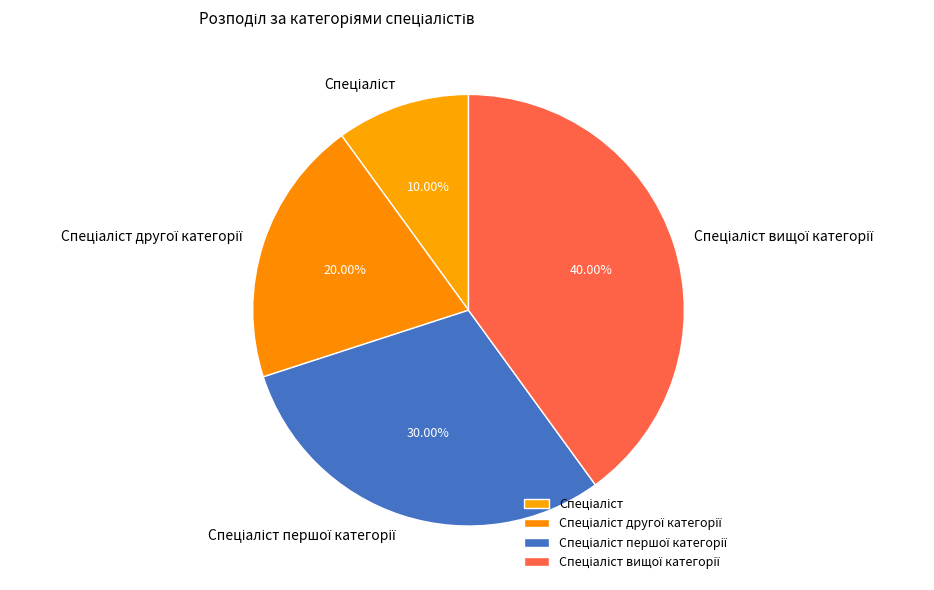

Is there any slice that represents more than half of the pie?

No